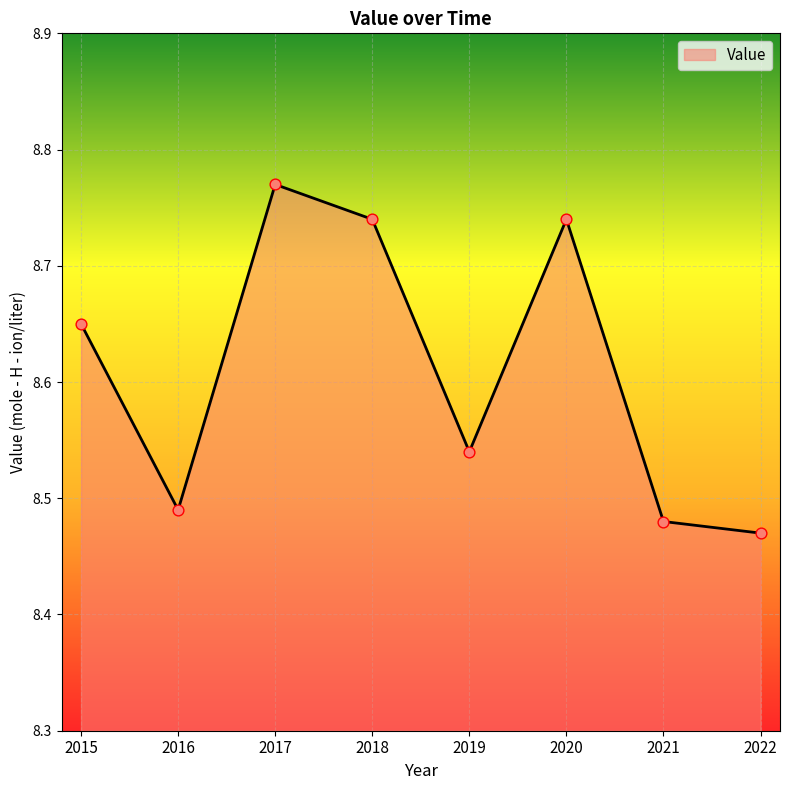

Approximately how many times larger is the value at 2017 compared to 2021?

1.0